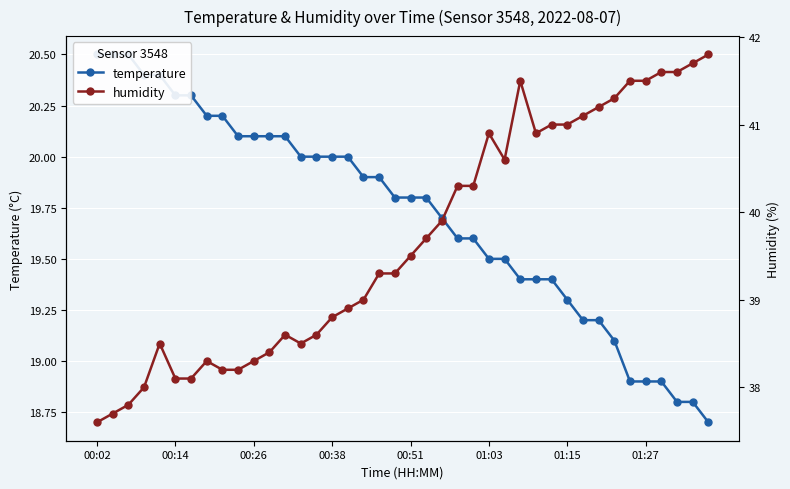

Reading left to right, what are all the values shown in this chart?

temperature: 20.5	20.5	20.5	20.4	20.4	20.3	20.3	20.2	20.2	20.1	20.1	20.1	20.1	20.0	20.0	20.0	20.0	19.9	19.9	19.8	19.8	19.8	19.7	19.6	19.6	19.5	19.5	19.4	19.4	19.4	19.3	19.2	19.2	19.1	18.9	18.9	18.9	18.8	18.8	18.7
humidity: 37.6	37.7	37.8	38.0	38.5	38.1	38.1	38.3	38.2	38.2	38.3	38.4	38.6	38.5	38.6	38.8	38.9	39.0	39.3	39.3	39.5	39.7	39.9	40.3	40.3	40.9	40.6	41.5	40.9	41.0	41.0	41.1	41.2	41.3	41.5	41.5	41.6	41.6	41.7	41.8